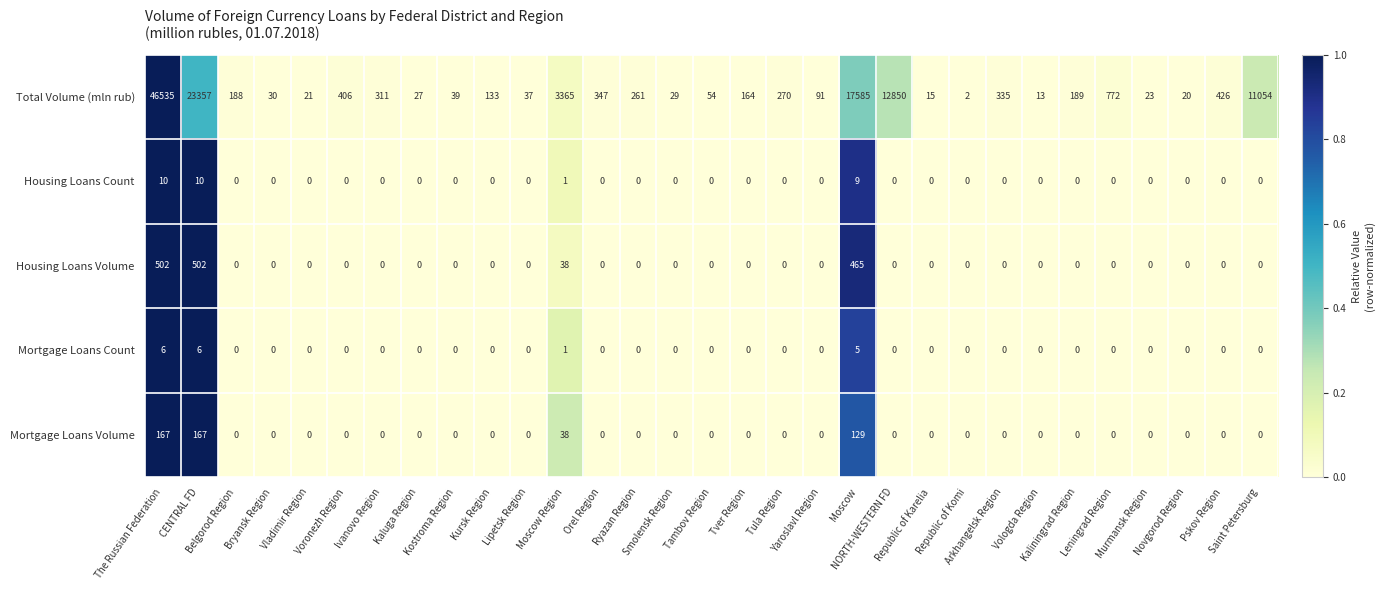

Which series has the widest spread of values?

Total Volume (mln rub)